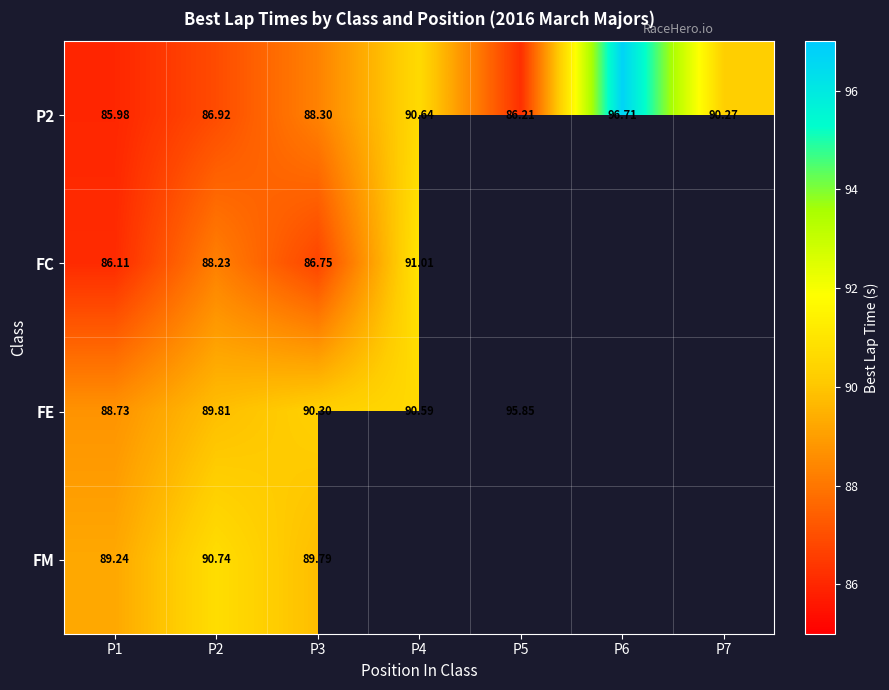

List the series in order of their peak value, highest first.

P2, FE, FC, FM